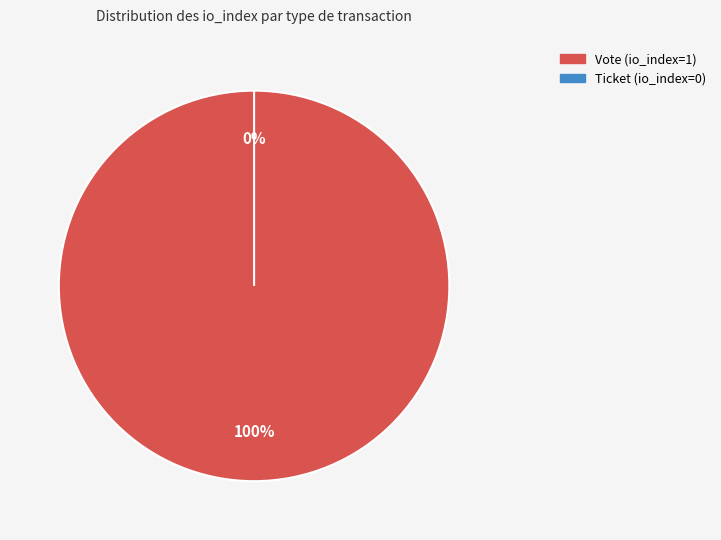

Rank the categories by value from highest to lowest.

Vote (io_index=1), Ticket (io_index=0)